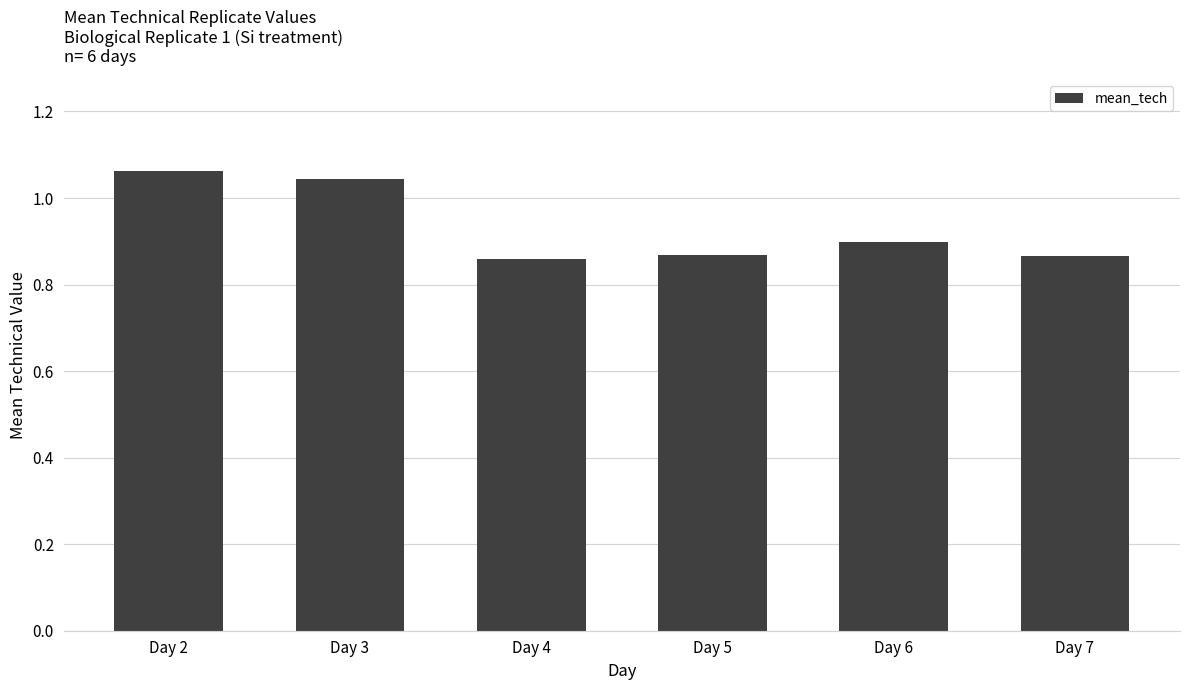

Between Day 2 and Day 6, which is larger?

Day 2